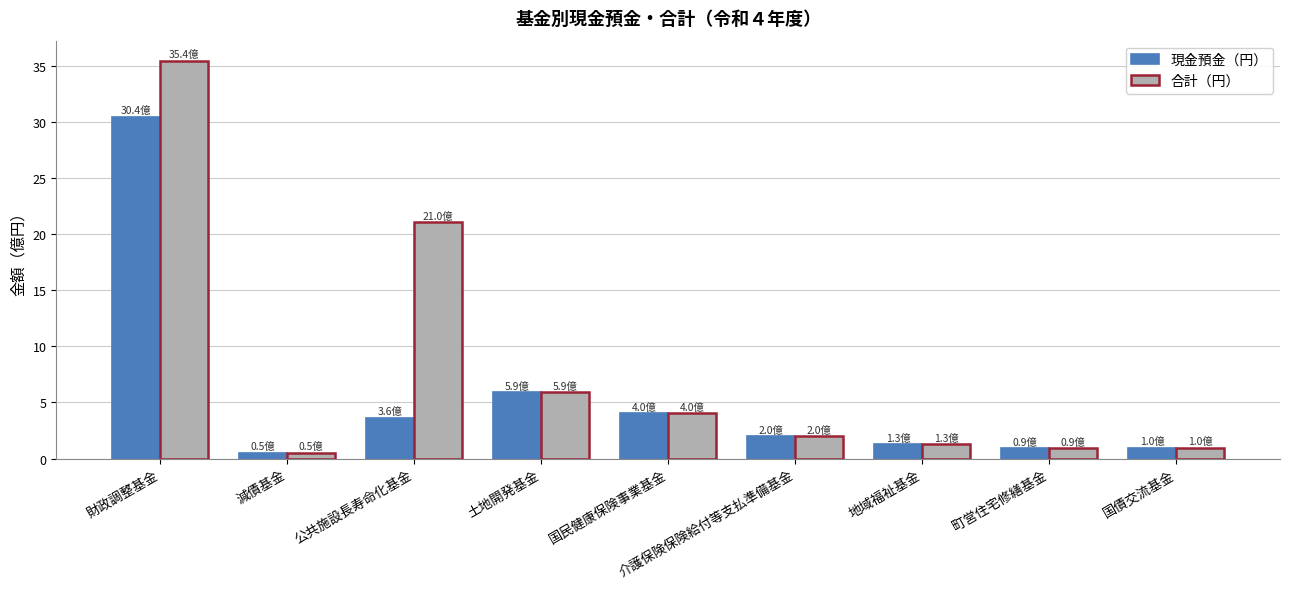

What are all the series names shown in the legend?

現金預金（円）, 合計（円）